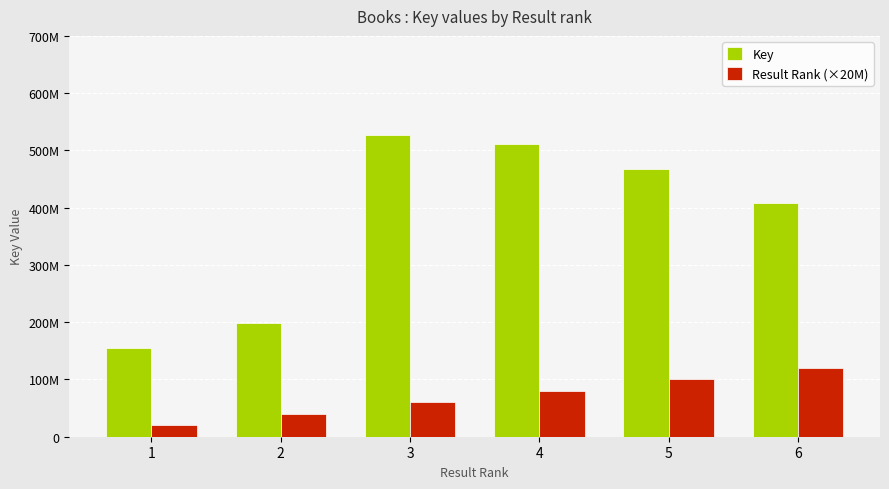

What is the sum of the Result Rank (×20M) values at 4 and 3?

140000000